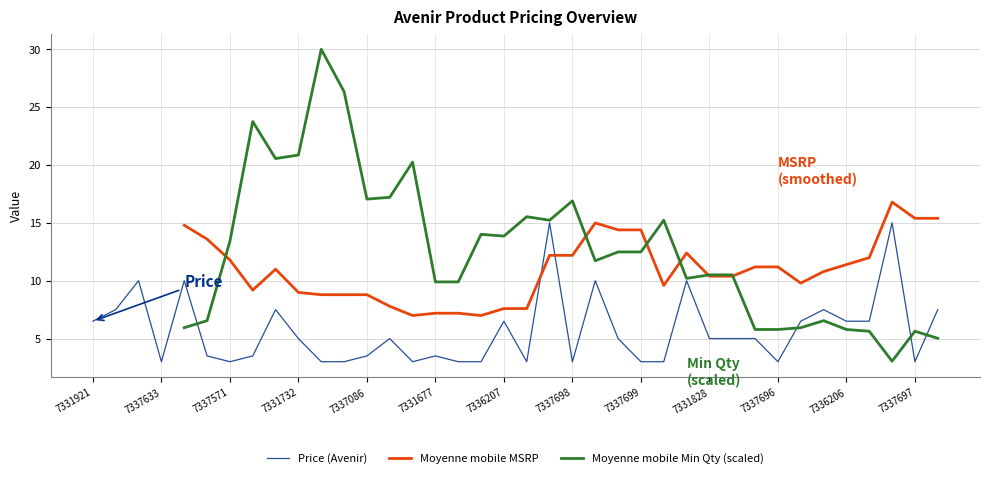

Where do Moyenne mobile MSRP and Price (Avenir) first cross each other?

19 and 20